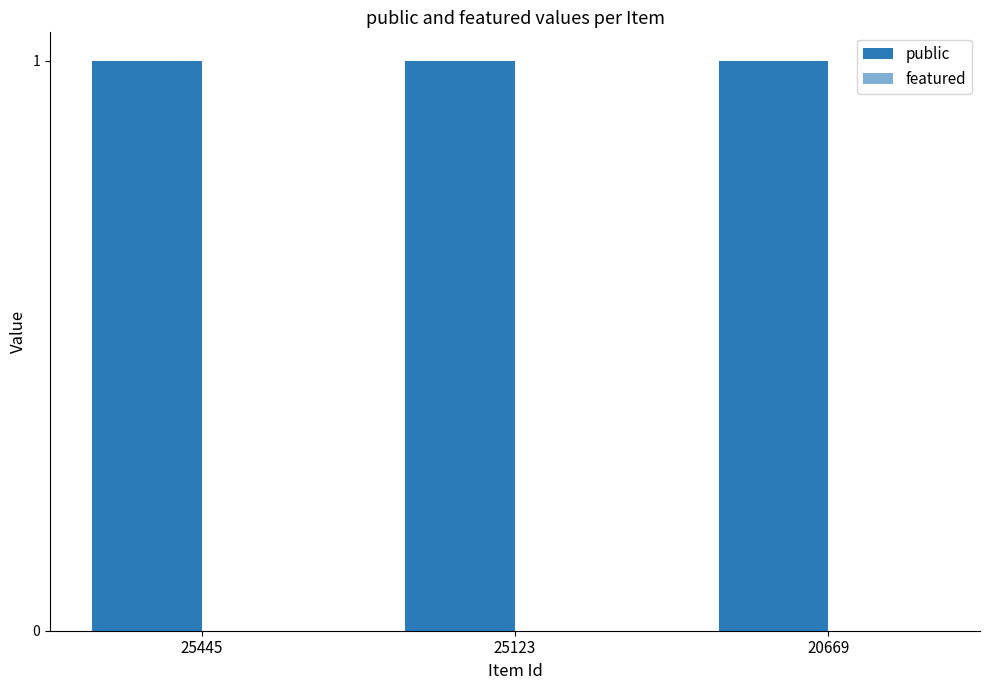

Does the chart contain any negative values?

No